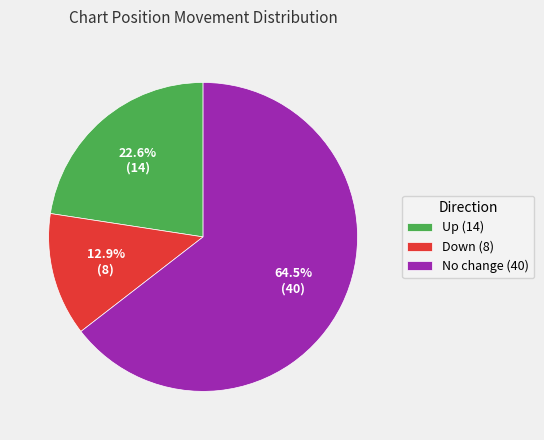

Which slice is the smallest?

Down (8)